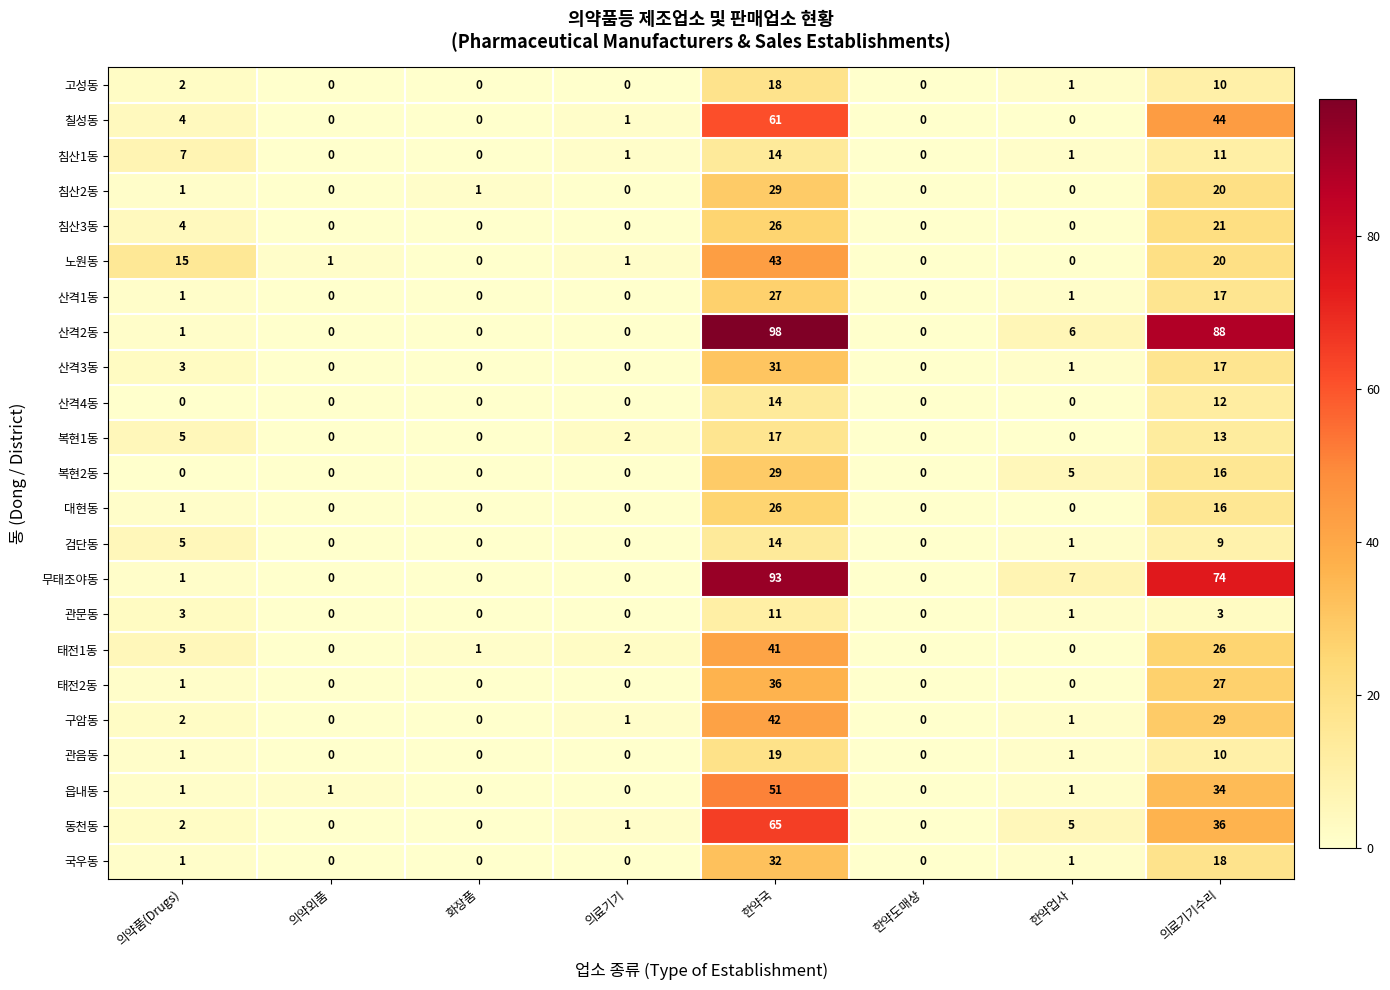

At which label is 국우동 closest to 16?

의료기기수리